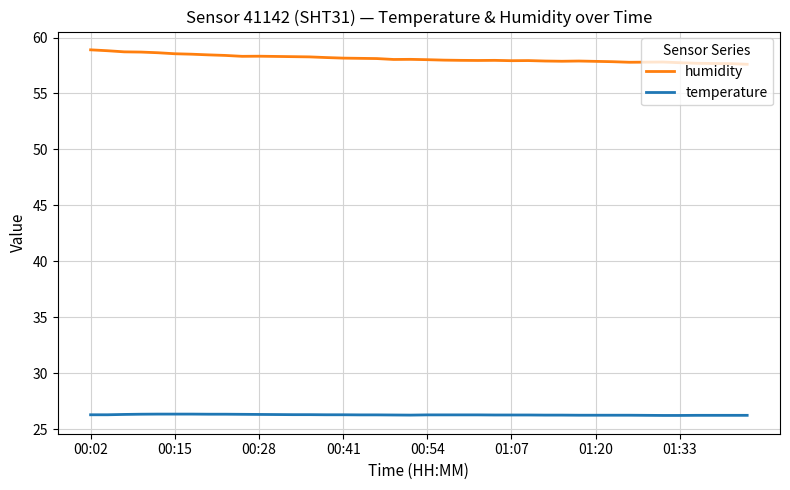

True or false: temperature and humidity intersect in this chart.

False